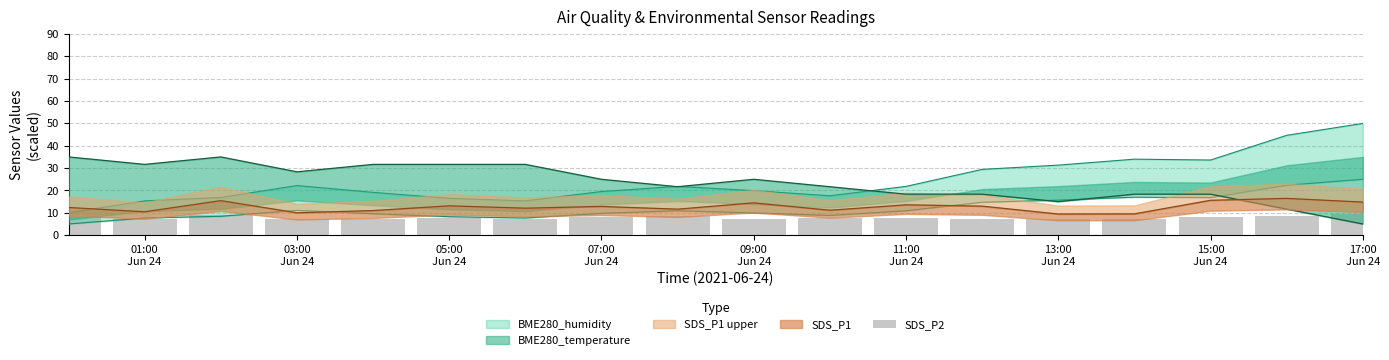

True or false: the data shows 3.6 at 15:00 Jun 24.

False